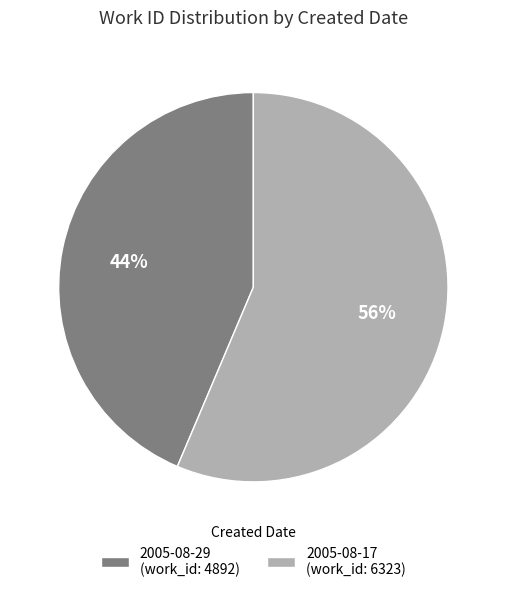

Rank the categories by value from lowest to highest.

2005-08-29, 2005-08-17